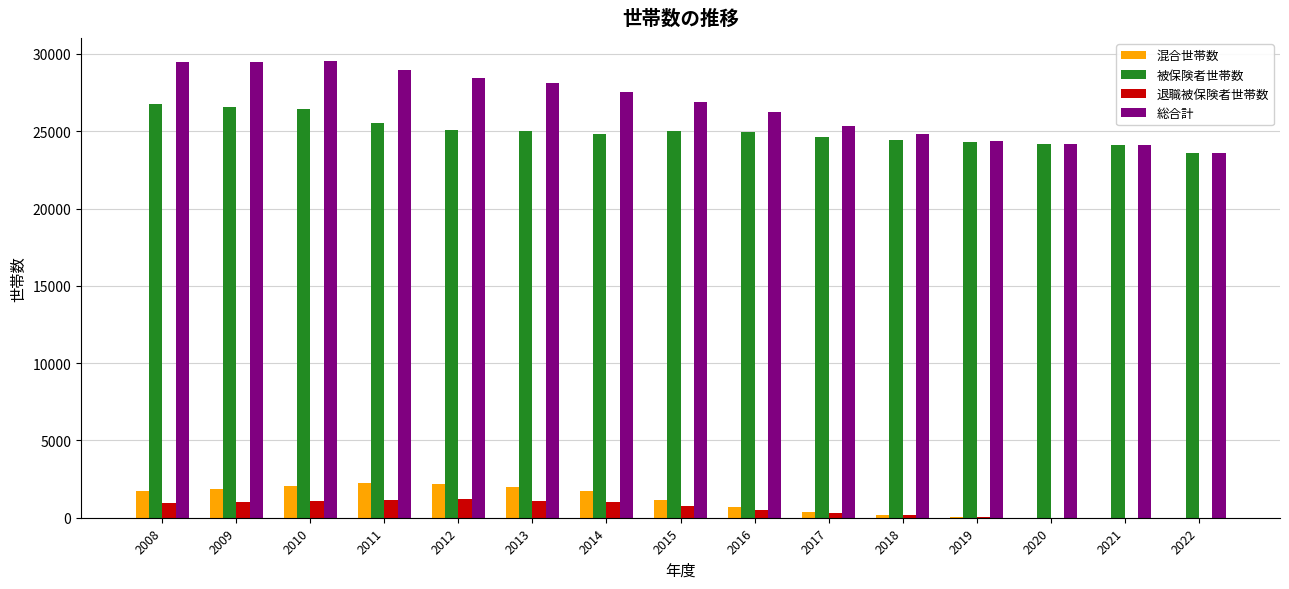

How many groups of bars are there?

15